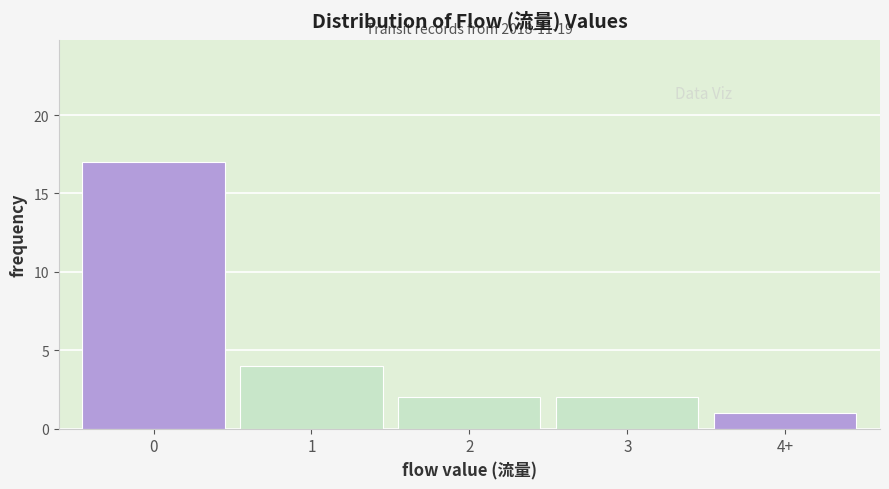

Reading left to right, list all the values displayed in this chart.

0=17	1=4	2=2	3=2	4+=1